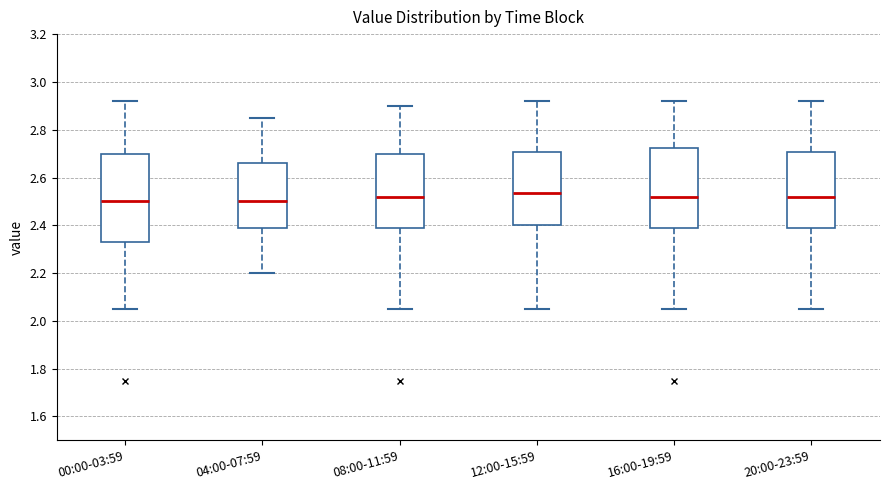

Reading left to right, transcribe this box plot: for each box, give where its median line is, the range the box spans, and where its two whiskers end, as read against the y-axis. The values are not printed on the chart, so give them approximately, as read against the axis.

00:00-03:59: median 2.50, box 2.34 to 2.70, whiskers 2.06 to 2.92
04:00-07:59: median 2.50, box 2.38 to 2.66, whiskers 2.20 to 2.86
08:00-11:59: median 2.52, box 2.38 to 2.70, whiskers 2.06 to 2.90
12:00-15:59: median 2.54, box 2.40 to 2.70, whiskers 2.06 to 2.92
16:00-19:59: median 2.52, box 2.38 to 2.72, whiskers 2.06 to 2.92
20:00-23:59: median 2.52, box 2.38 to 2.70, whiskers 2.06 to 2.92